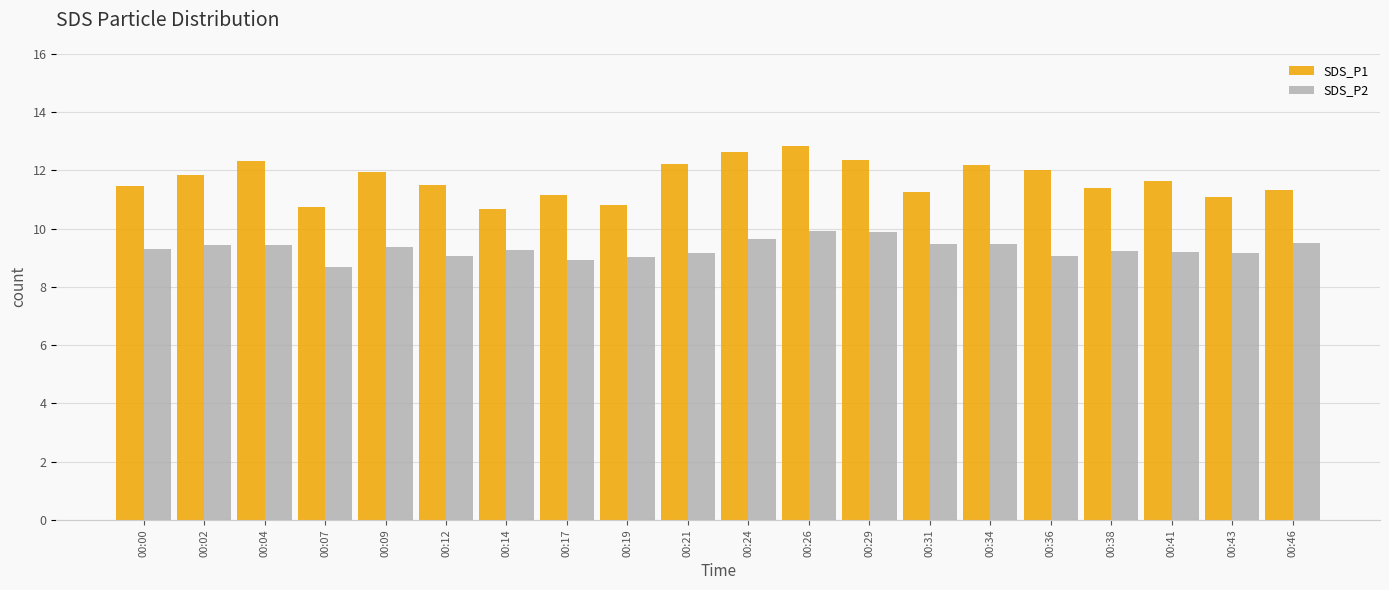

What is the sum of the SDS_P2 values at 00:07 and 00:38?

17.9